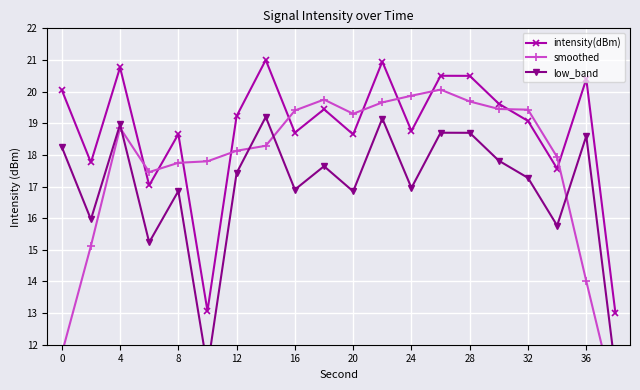

What is the minimum value shown in the chart?

10.2